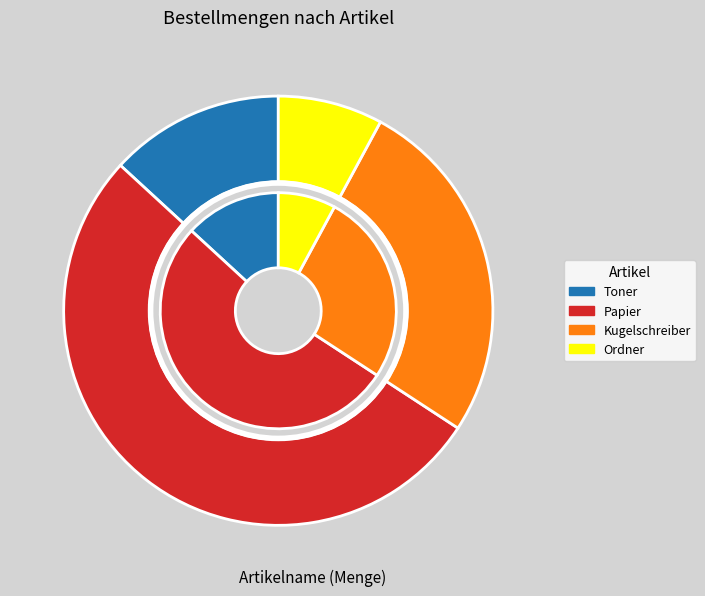

Count the number of slices in the pie.

4